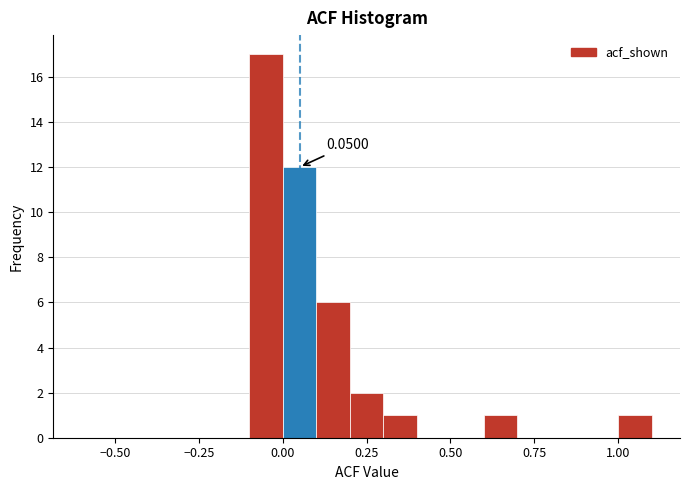

Around what value on the x-axis is the tallest bar? Give the approximate position of its centre, as read against the axis.

-0.05